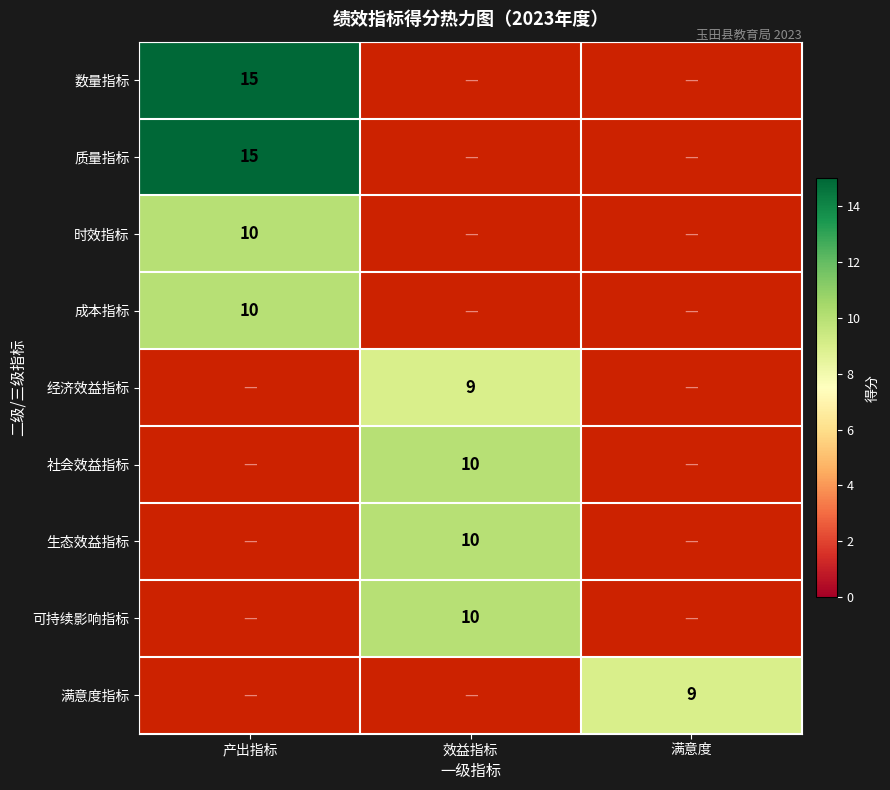

The value of 经济效益指标 at 效益指标 is 4. True or false?

False